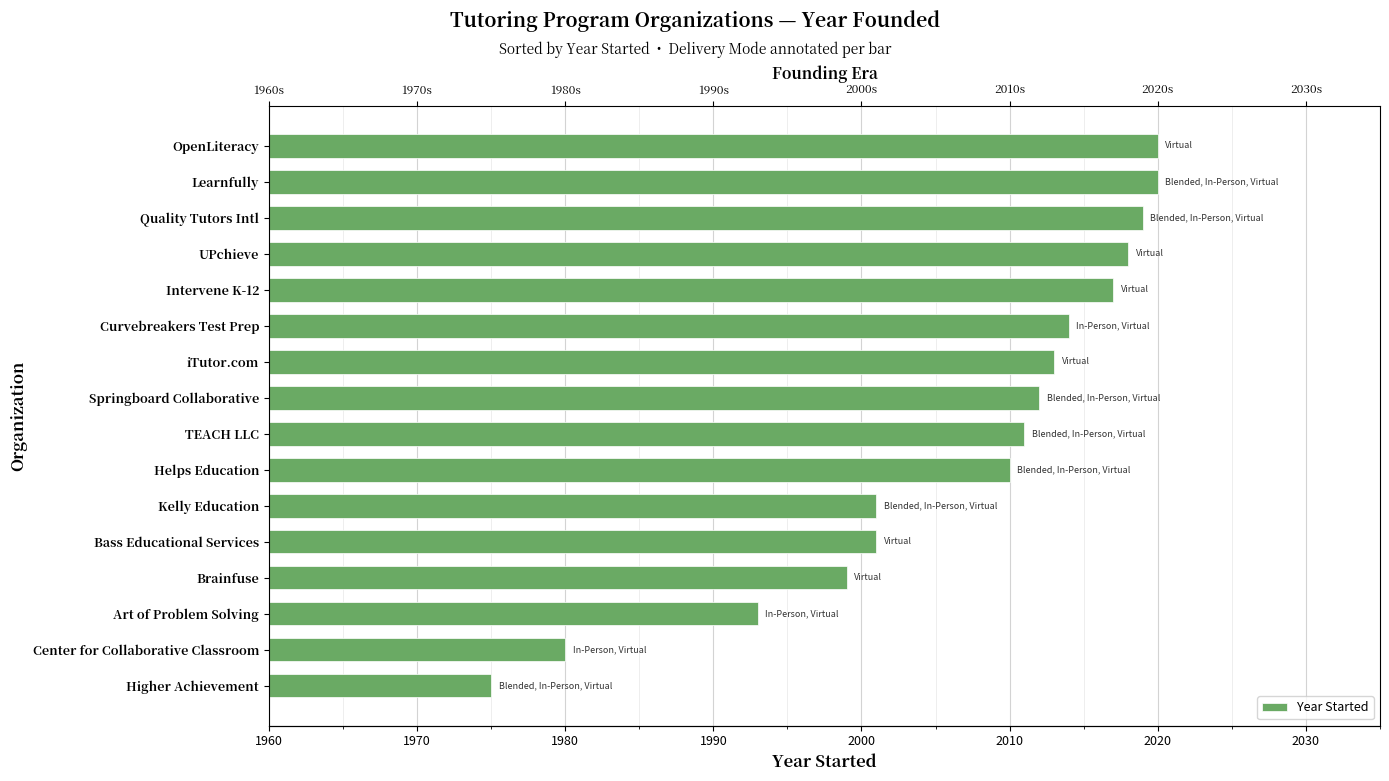

What is the sum of all values?

32103